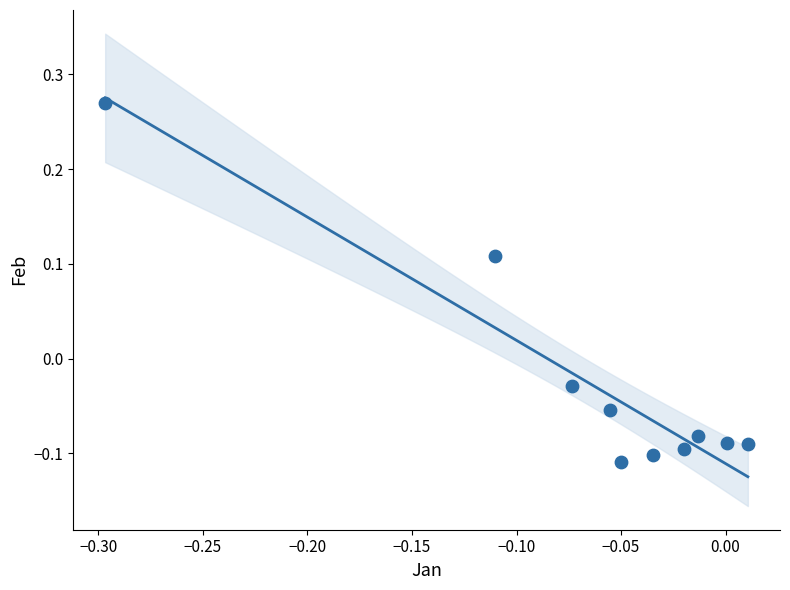

What is the range of Y values (max minus min)?

0.4